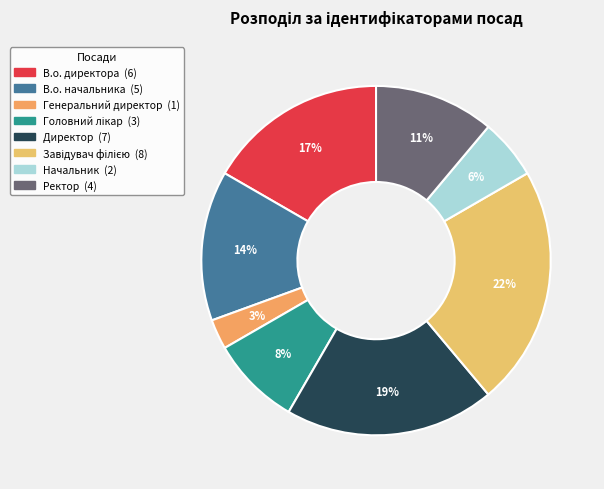

Do В.о. директора and Директор together represent more than half of the pie?

No